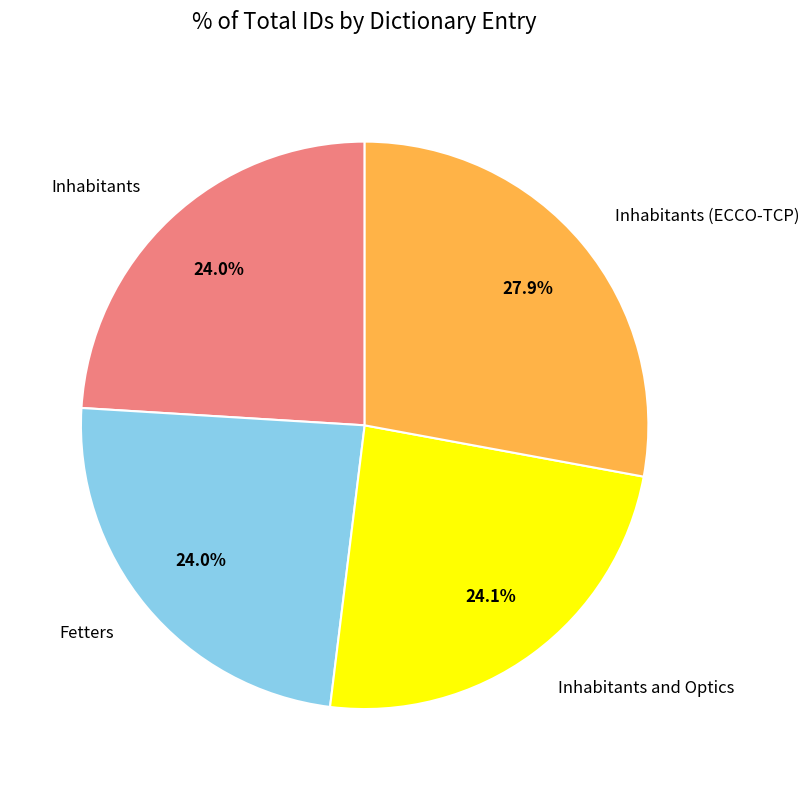

Is there any slice that represents more than half of the pie?

No